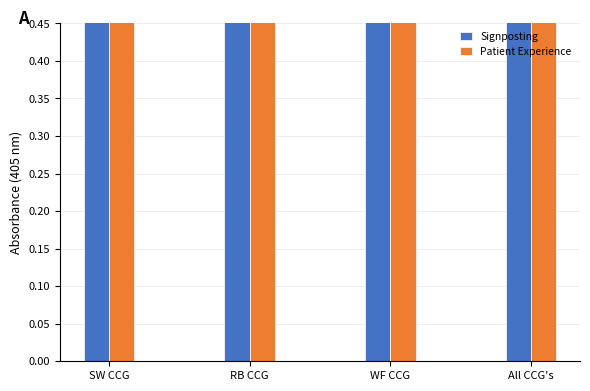

Which series has the widest spread of values?

Signposting